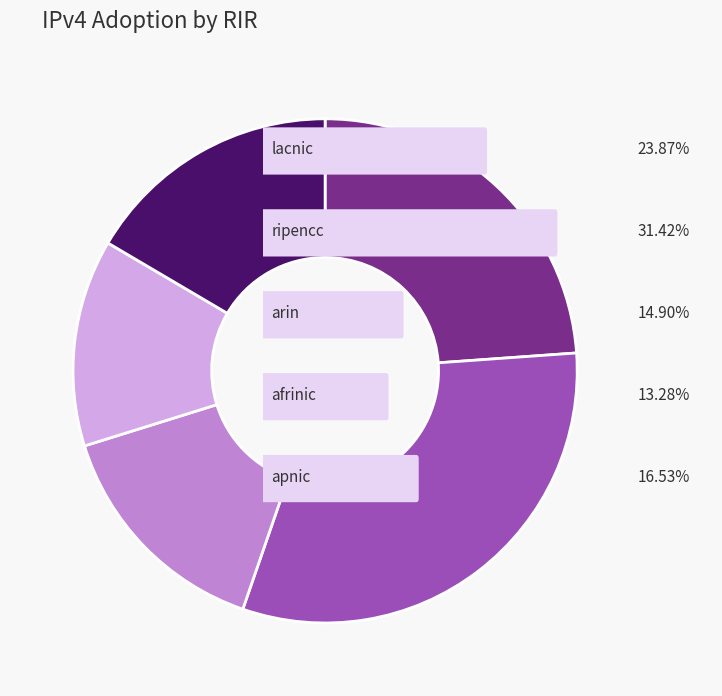

Is there a majority slice in this chart?

No